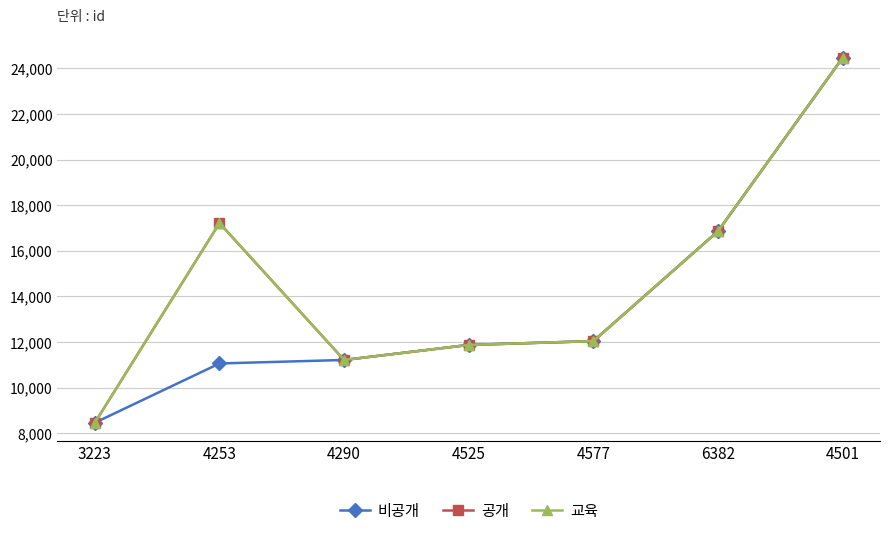

What is the minimum value shown in the chart?

8465